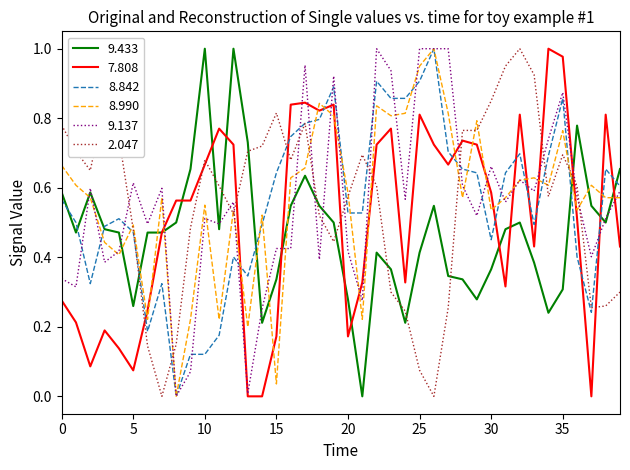

How many times do 2.047 and 9.137 cross each other?

13